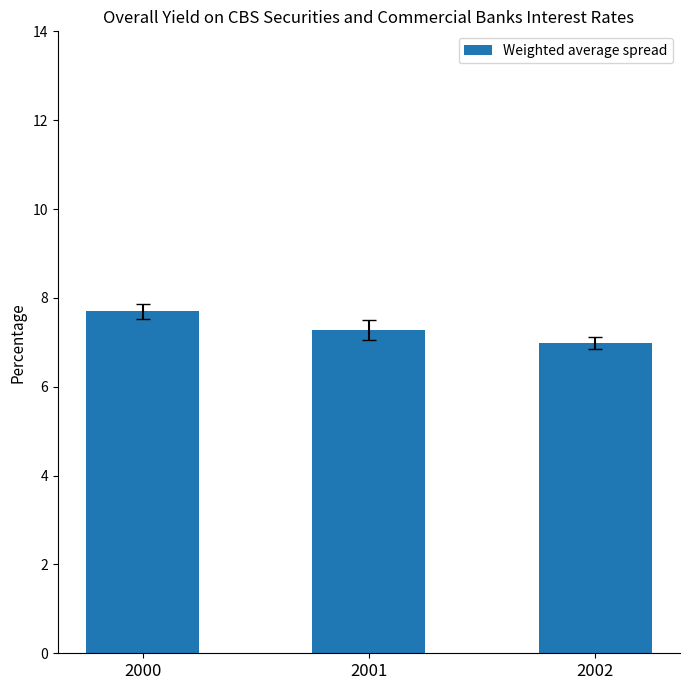

True or false: the data shows 7.0 at 2002.

True